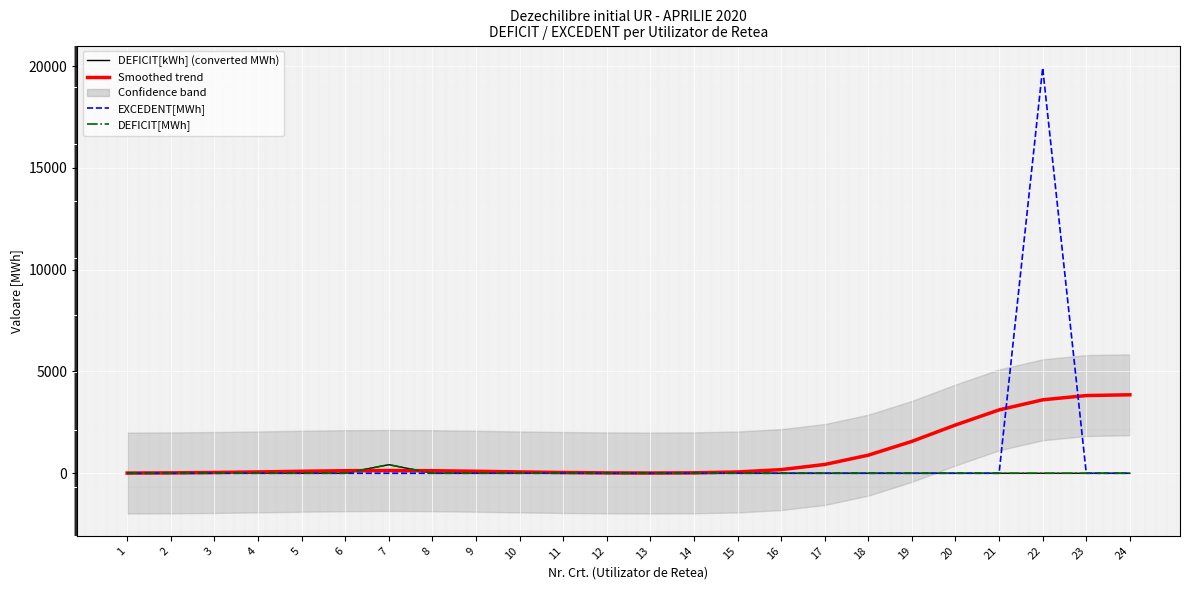

Which category has the lowest value across all series?

1